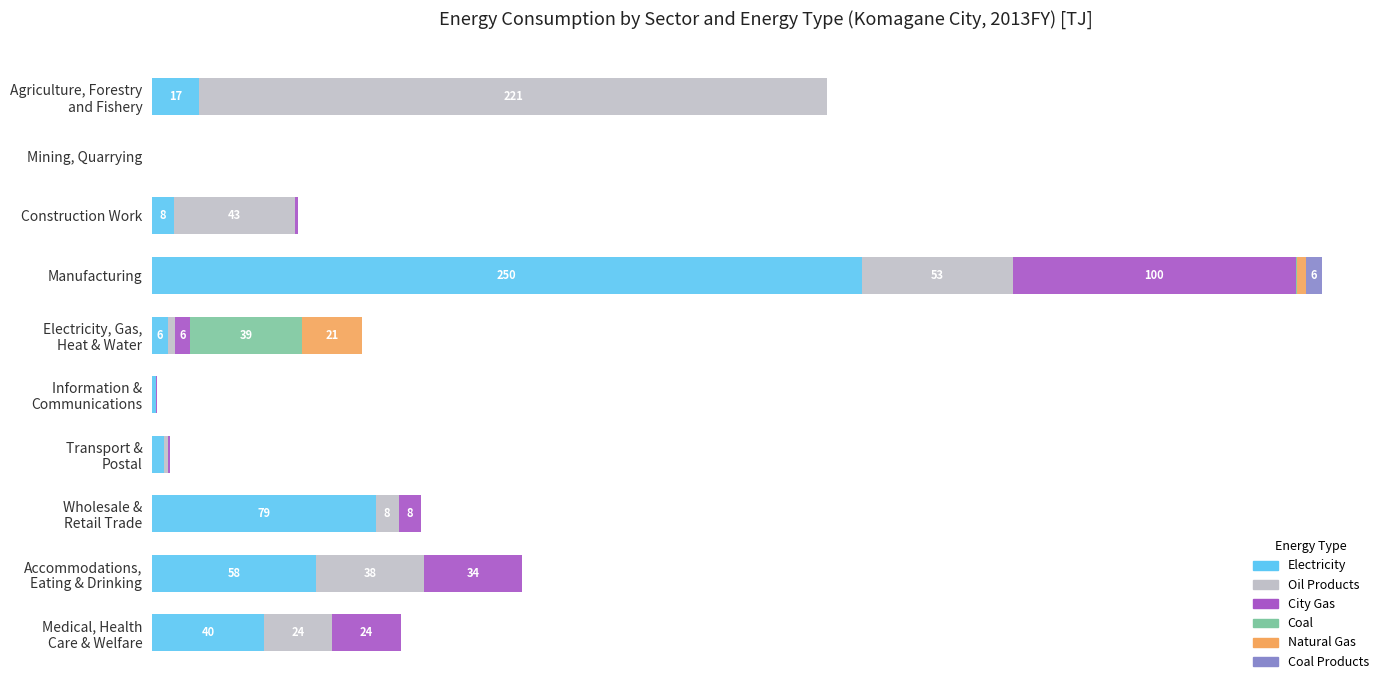

Which series has the widest spread of values?

Electricity